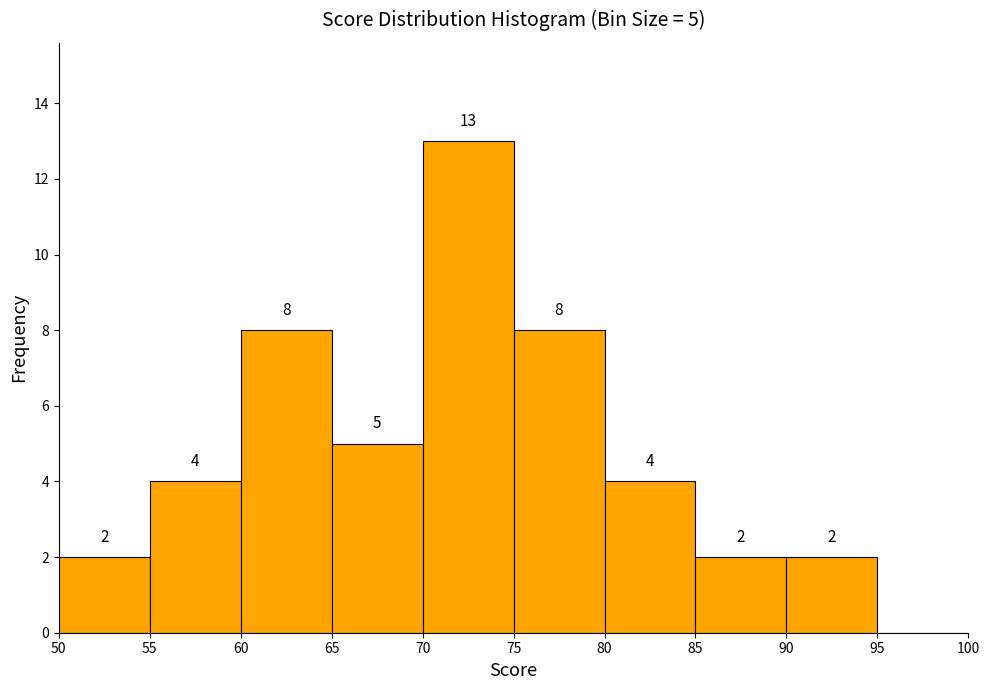

Over which range of the x-axis is the bar tallest?

70 to 75